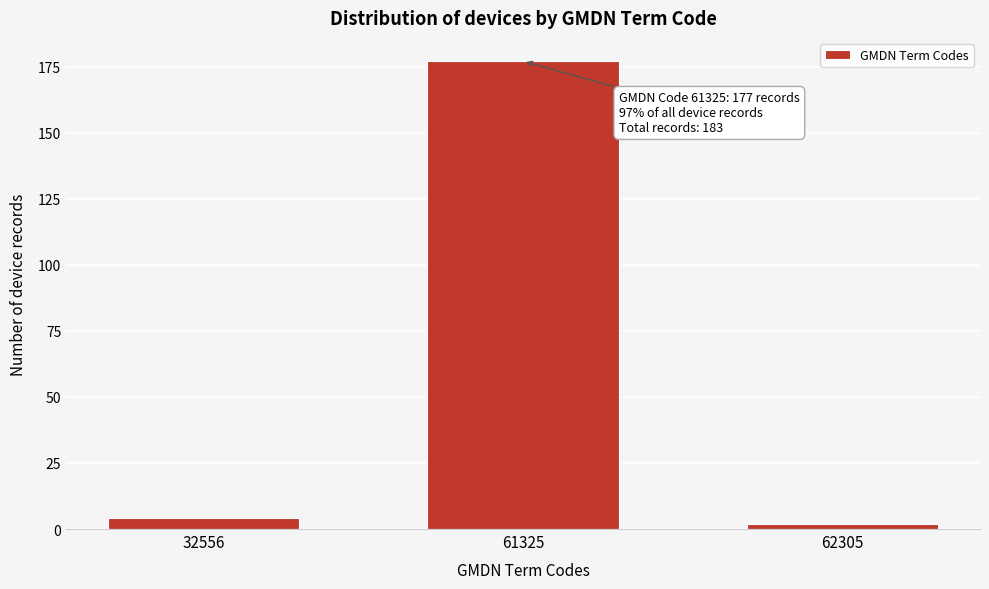

Reading left to right, extract all data points from this chart.

32556=4	61325=177	62305=2